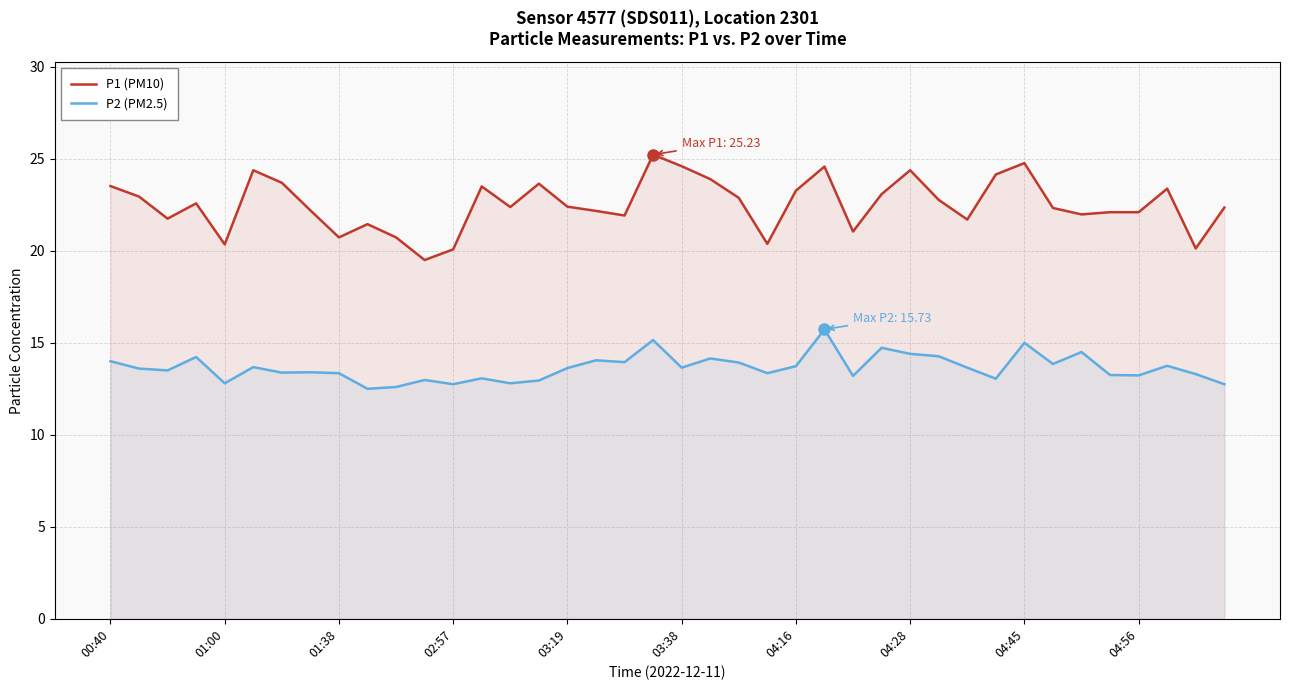

At 04:28, list the series in order from smallest to largest.

P2 (PM2.5), P1 (PM10)